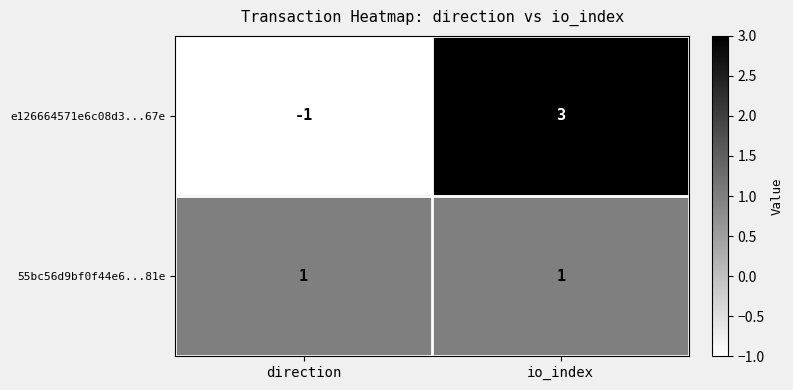

At which category is the sum across all series the highest?

io_index